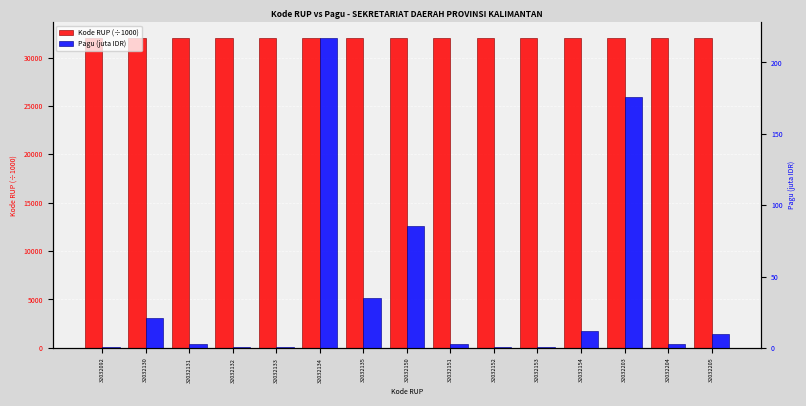

Reading left to right, transcribe all the data shown in this chart.

Kode RUP (÷1000): 32032092=32032.1	32032130=32032.1	32032131=32032.1	32032132=32032.1	32032133=32032.1	32032134=32032.1	32032135=32032.1	32032150=32032.2	32032151=32032.2	32032152=32032.2	32032153=32032.2	32032154=32032.2	32032203=32032.2	32032204=32032.2	32032205=32032.2
Pagu (juta IDR): 32032092=0.4	32032130=20.6	32032131=2.5	32032132=0.4	32032133=0.4	32032134=217.2	32032135=34.8	32032150=85.4	32032151=2.5	32032152=0.4	32032153=0.4	32032154=11.9	32032203=176.0	32032204=2.5	32032205=9.5